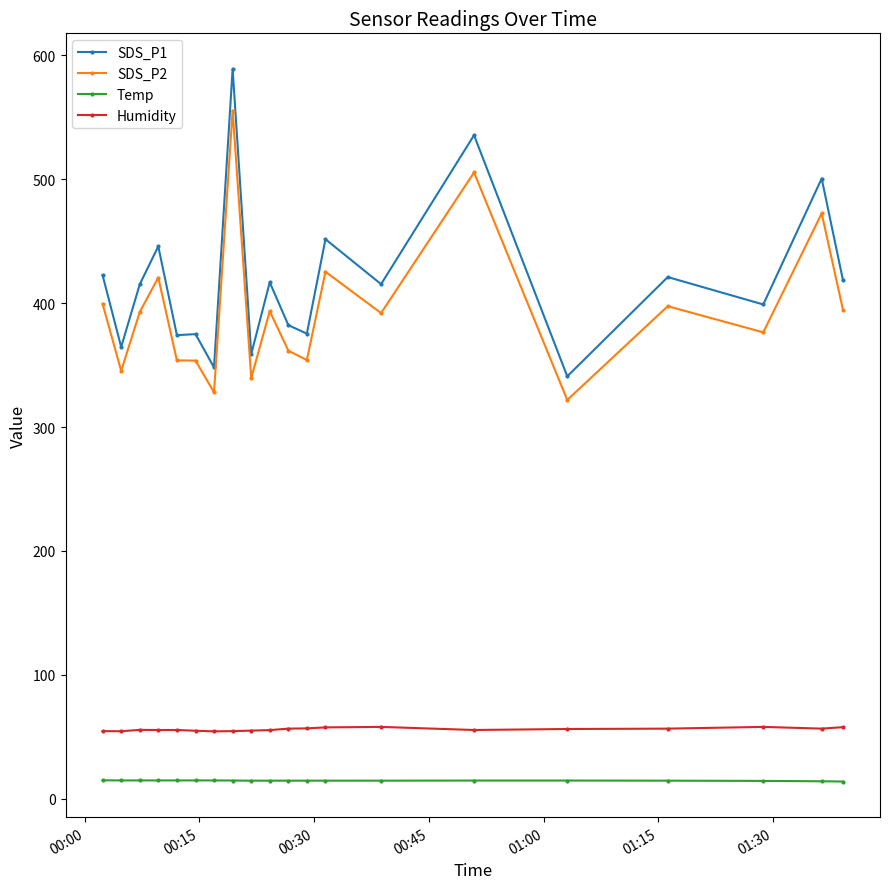

Does the chart have visible grid lines?

No